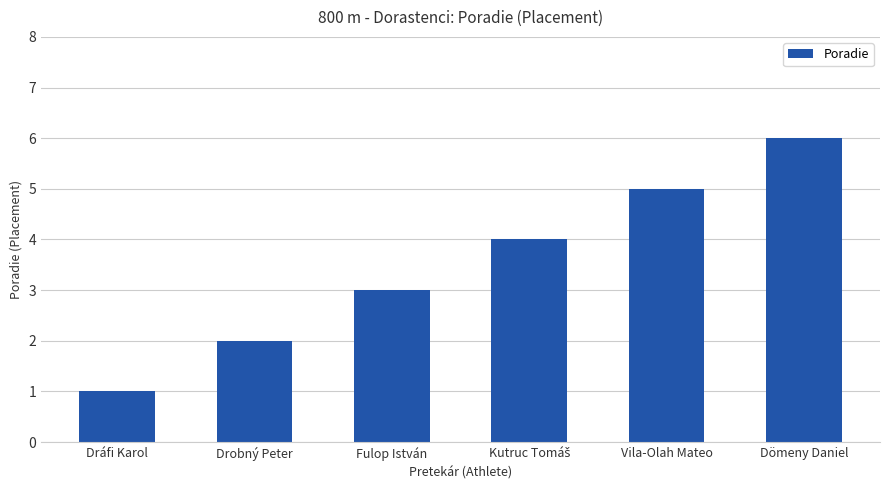

The chart shows a value of 6 at Dömeny Daniel. True or false?

True